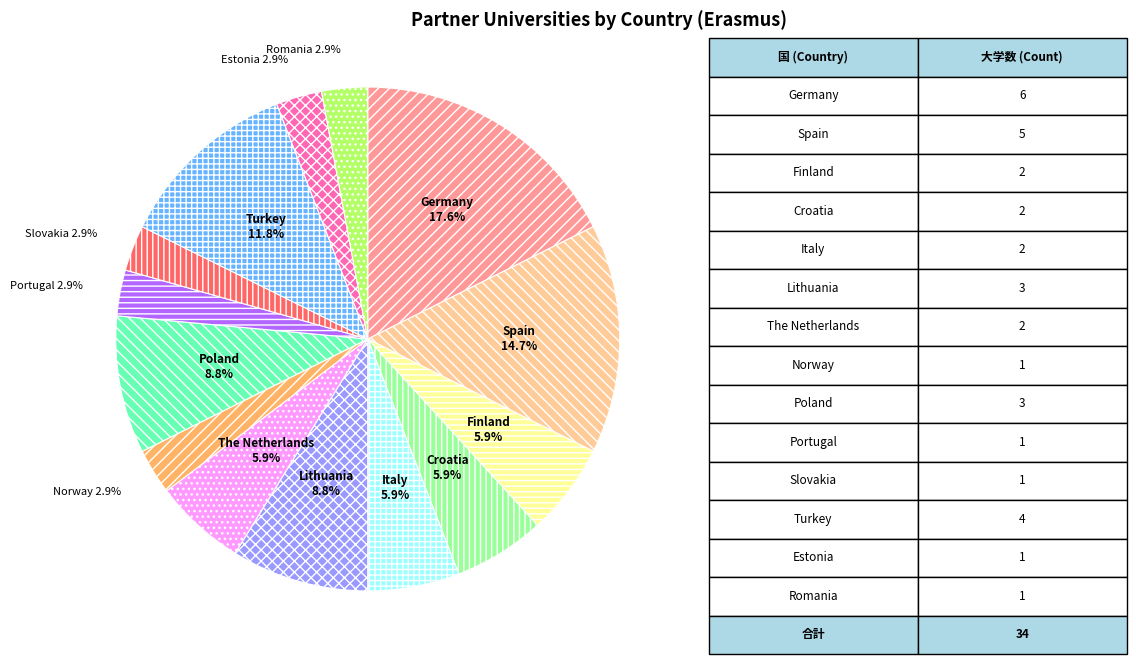

To the nearest percent, what is the average slice percentage?

7%